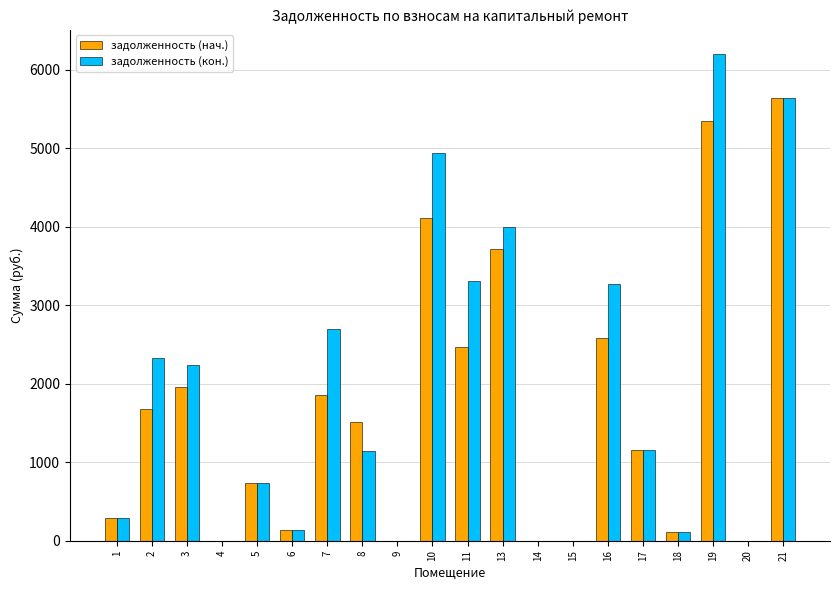

At which category does the chart reach its peak across all series?

19